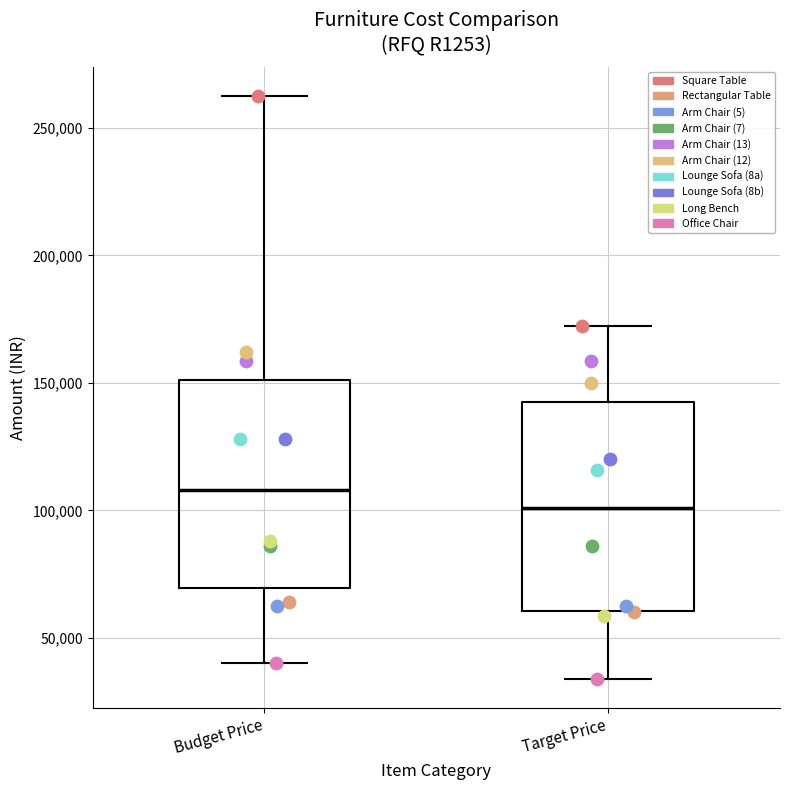

Which box's median line is the lowest?

Target Price